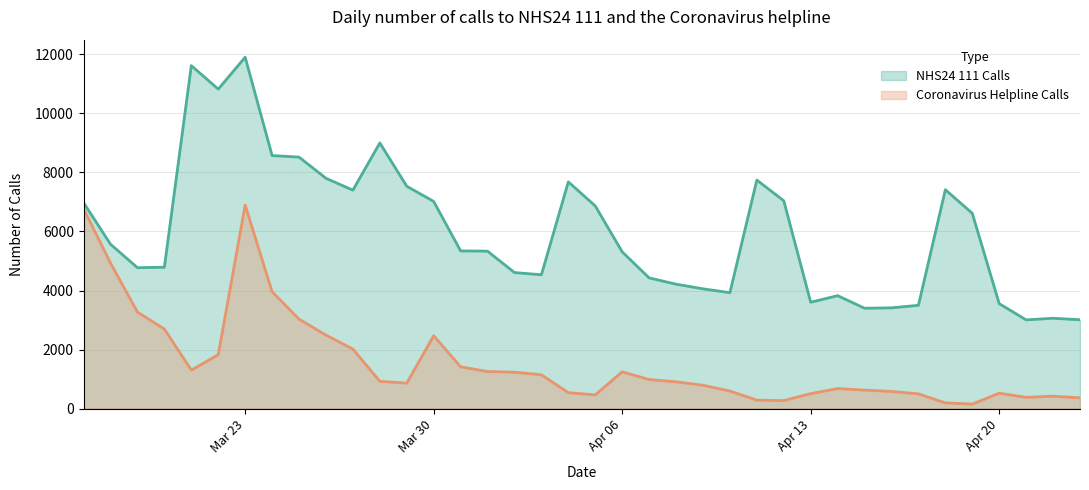

How many lines are shown in the chart?

2